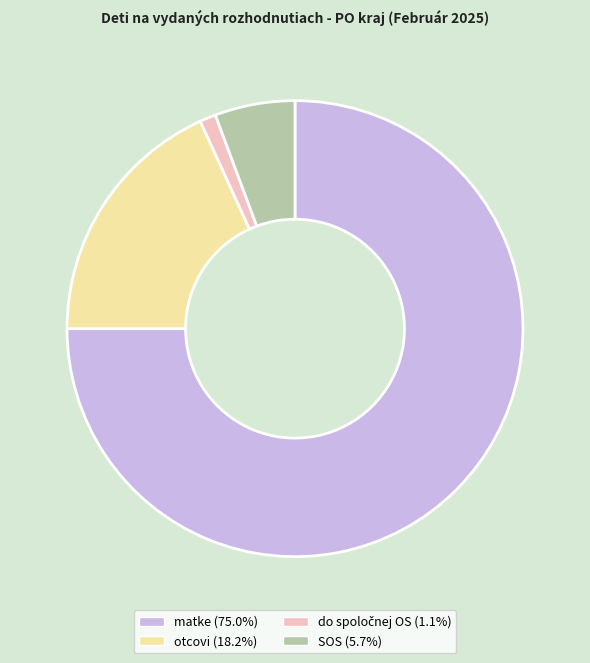

Approximately how many times larger is the value at matke compared to SOS?

13.2